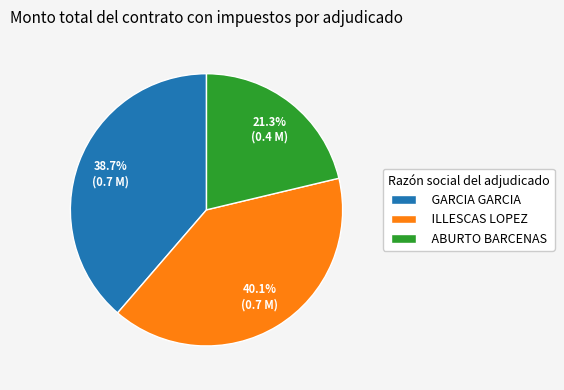

Rank the categories by value from highest to lowest.

ILLESCAS LOPEZ, GARCIA GARCIA, ABURTO BARCENAS